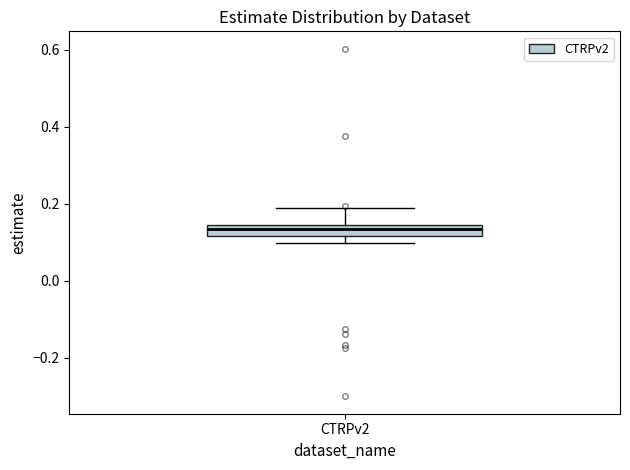

Where is the lower edge of the box for CTRPv2 on the y-axis? The values are not printed on the chart, so give them approximately, as read against the axis.

0.12